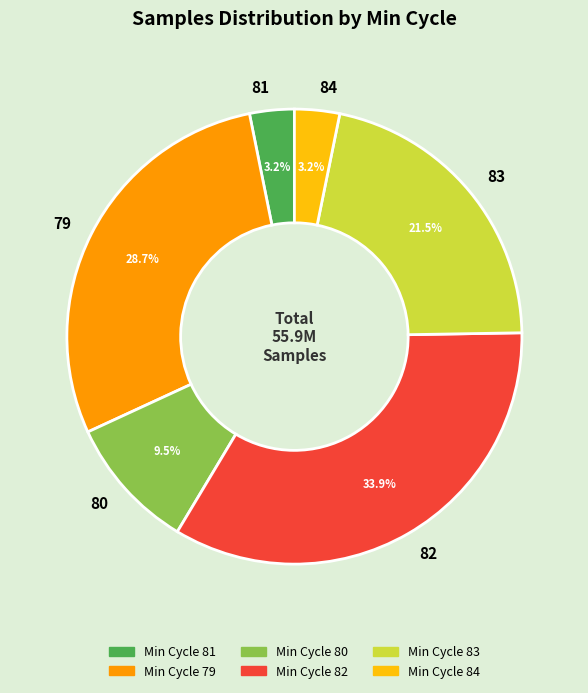

Which slice is the largest?

82